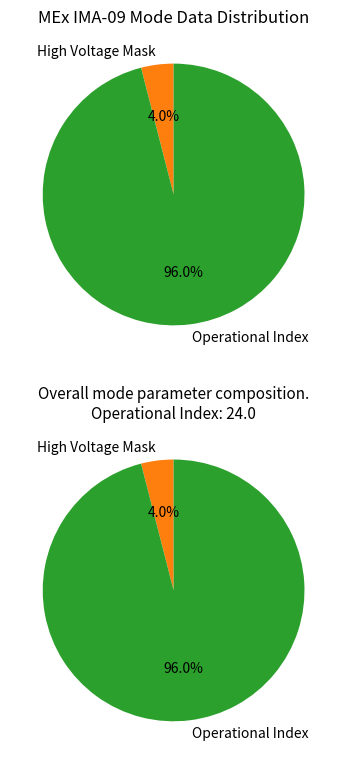

Which slice is the largest?

Operational Index